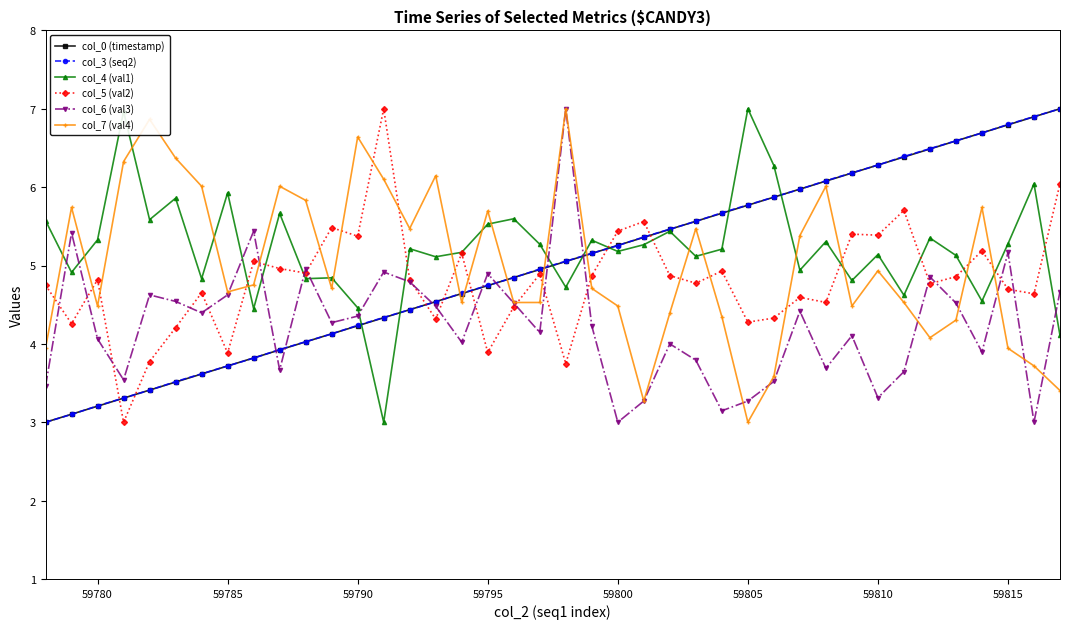

True or false: col_5 (val2) has more than 2 interior local peaks.

True